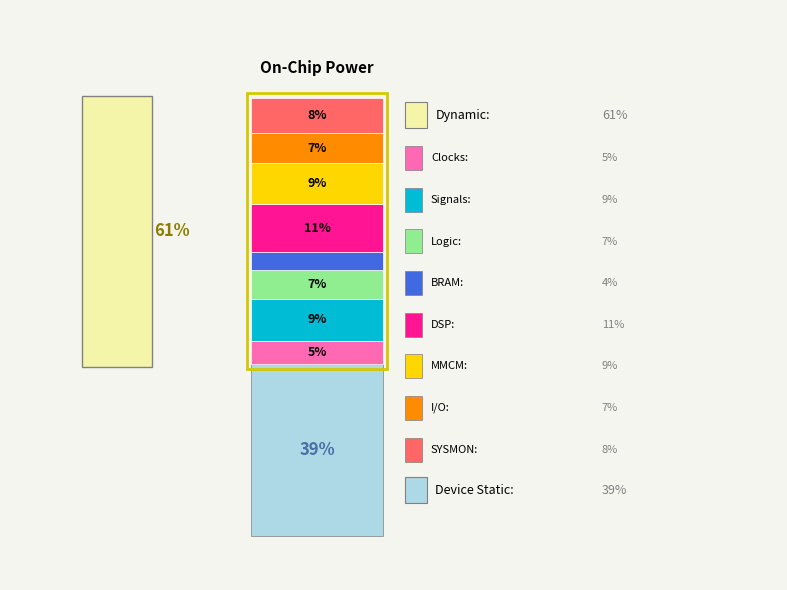

How many slices are in this pie chart?

8